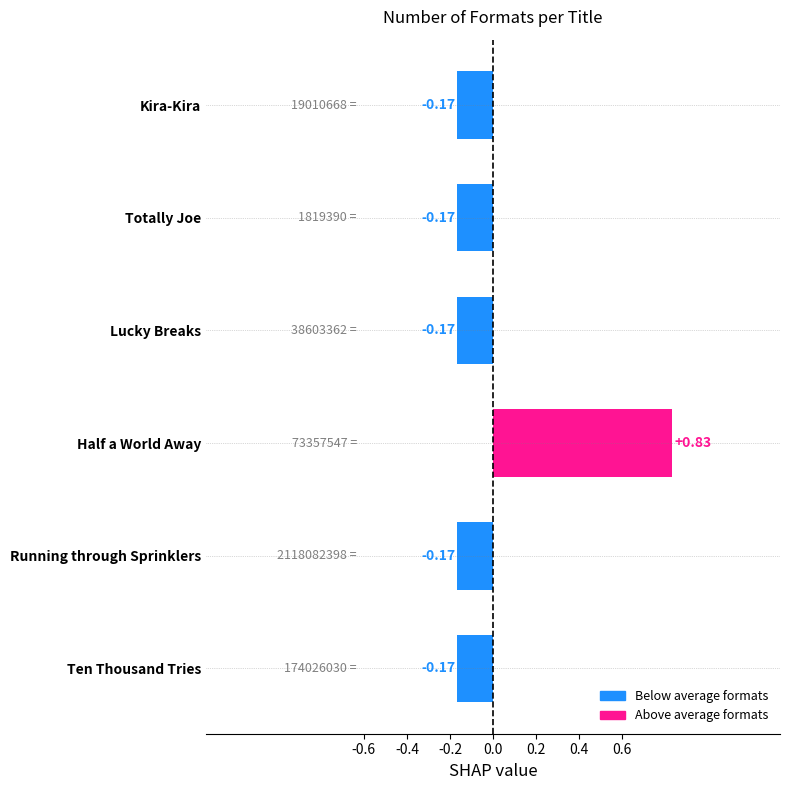

What is the change in value from Running through Sprinklers to Half a World Away?

+1.0